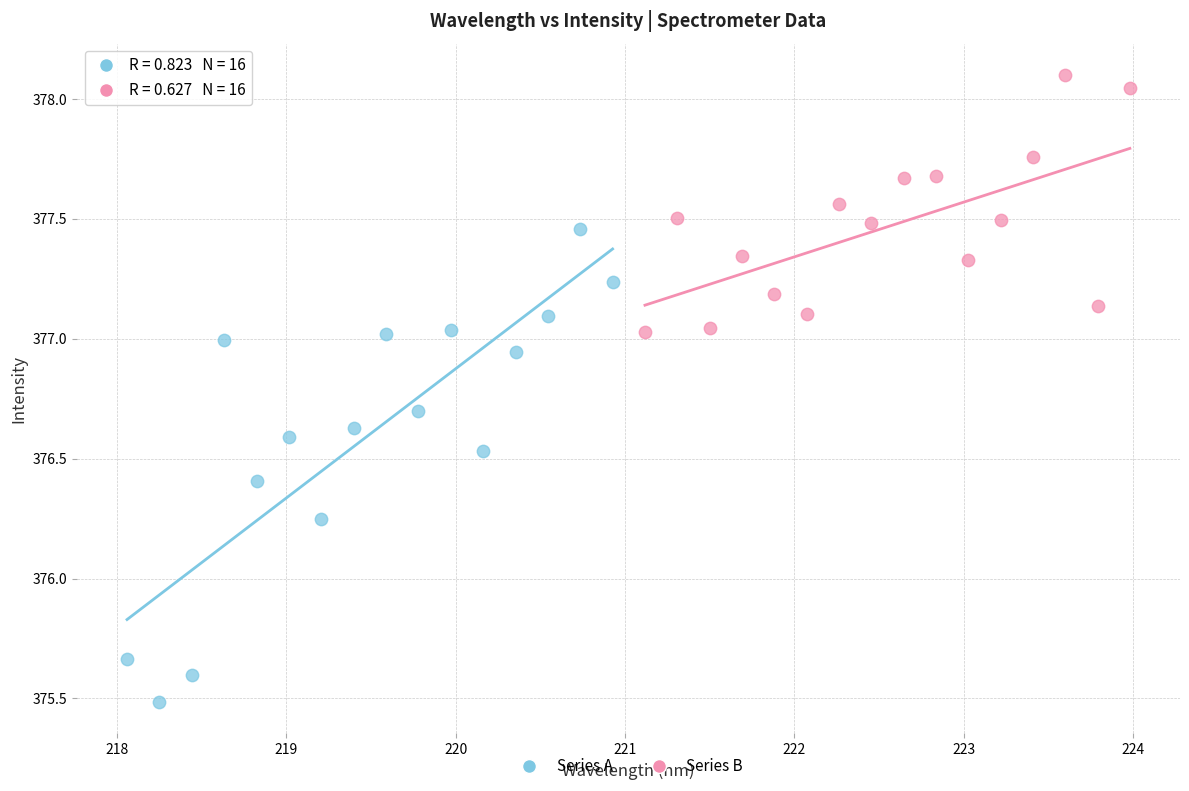

Which series contains the lowest Y value?

Series A